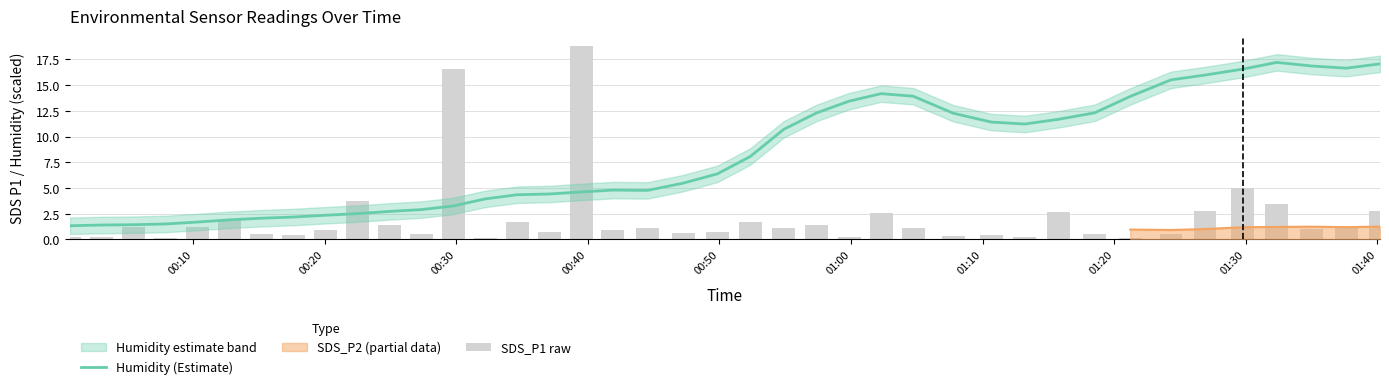

Is the value of Humidity (Estimate) at 32 greater than the value of SDS_P1 raw at 20?

Yes